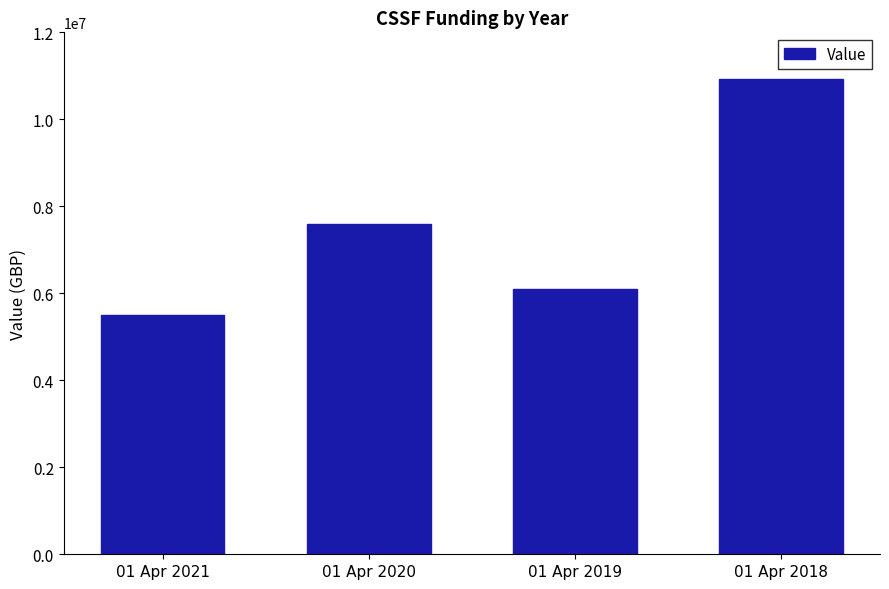

What is the change in value from 01 Apr 2019 to 01 Apr 2018?

+4835000